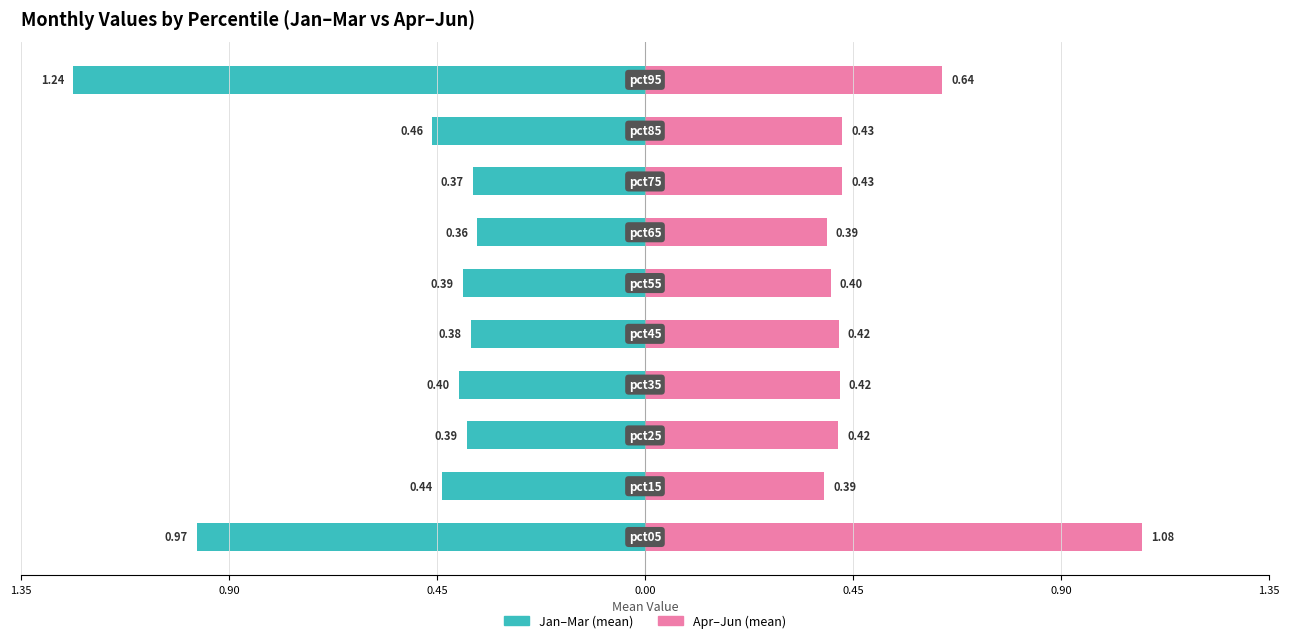

Between pct05 and pct65, which is larger?

pct05